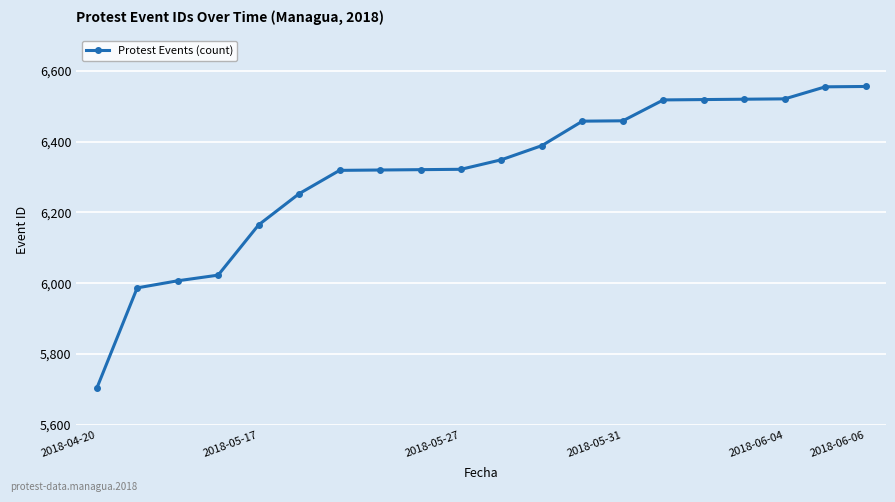

What is the minimum value shown in the chart?

5703